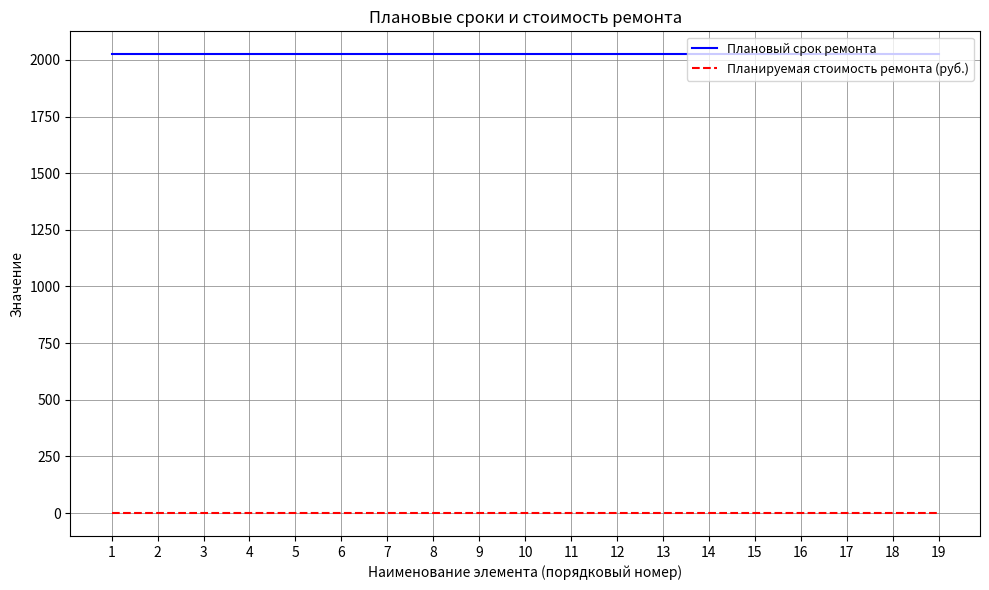

True or false: Плановый срок ремонта and Планируемая стоимость ремонта (руб.) cross at least once.

False